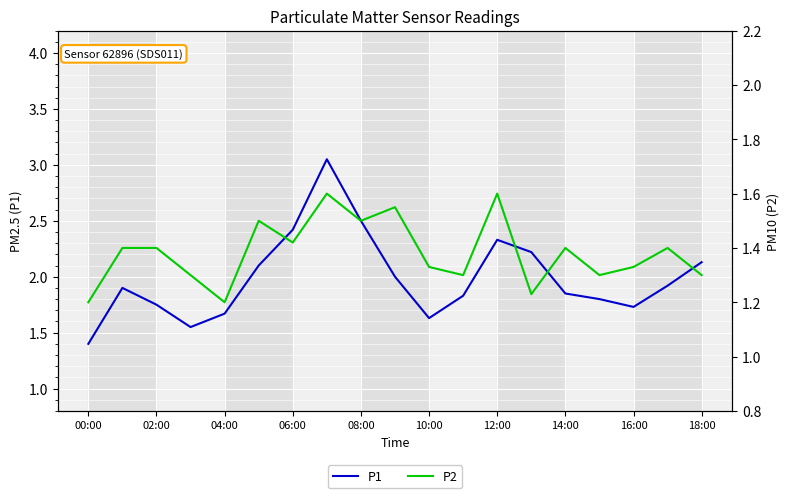

Where is P2 nearest to the value 1?

00:00